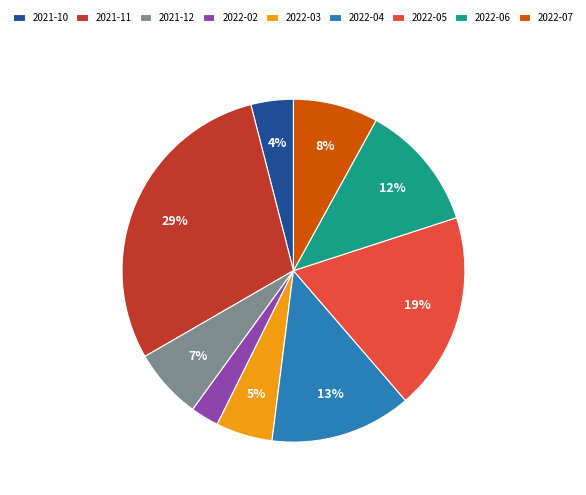

Is 2022-07 the majority of the pie?

No